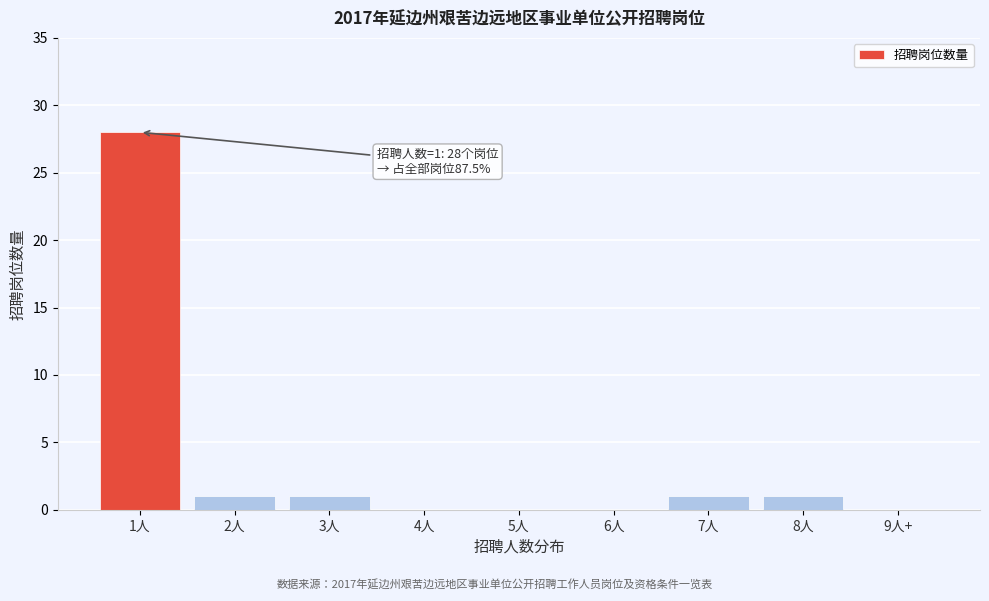

Reading left to right, what are all the values shown in this chart?

1人=28	2人=1	3人=1	4人=0	5人=0	6人=0	7人=1	8人=1	9人+=0